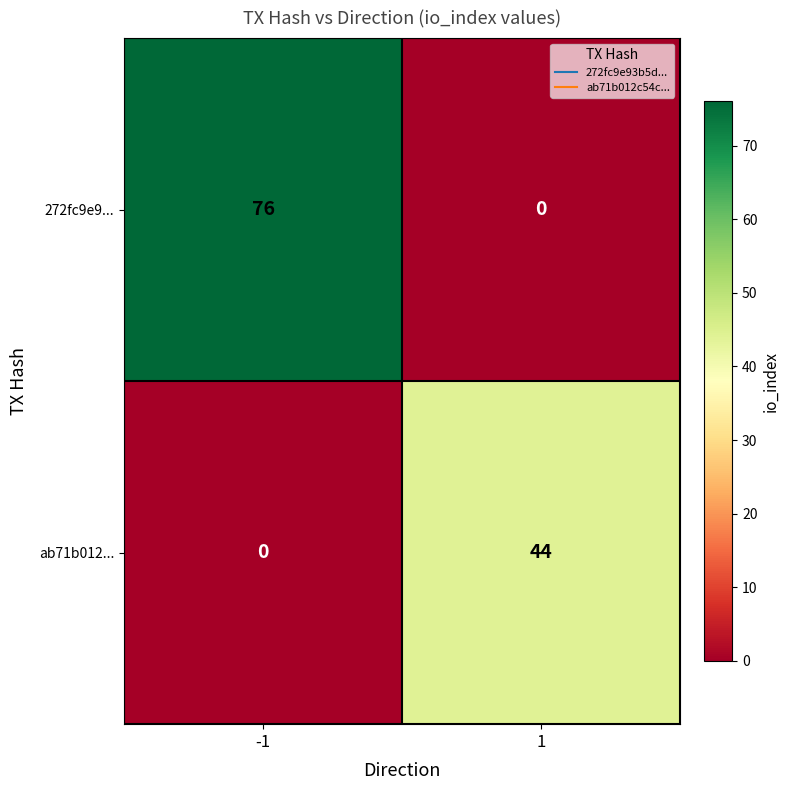

What is the greatest value displayed?

76